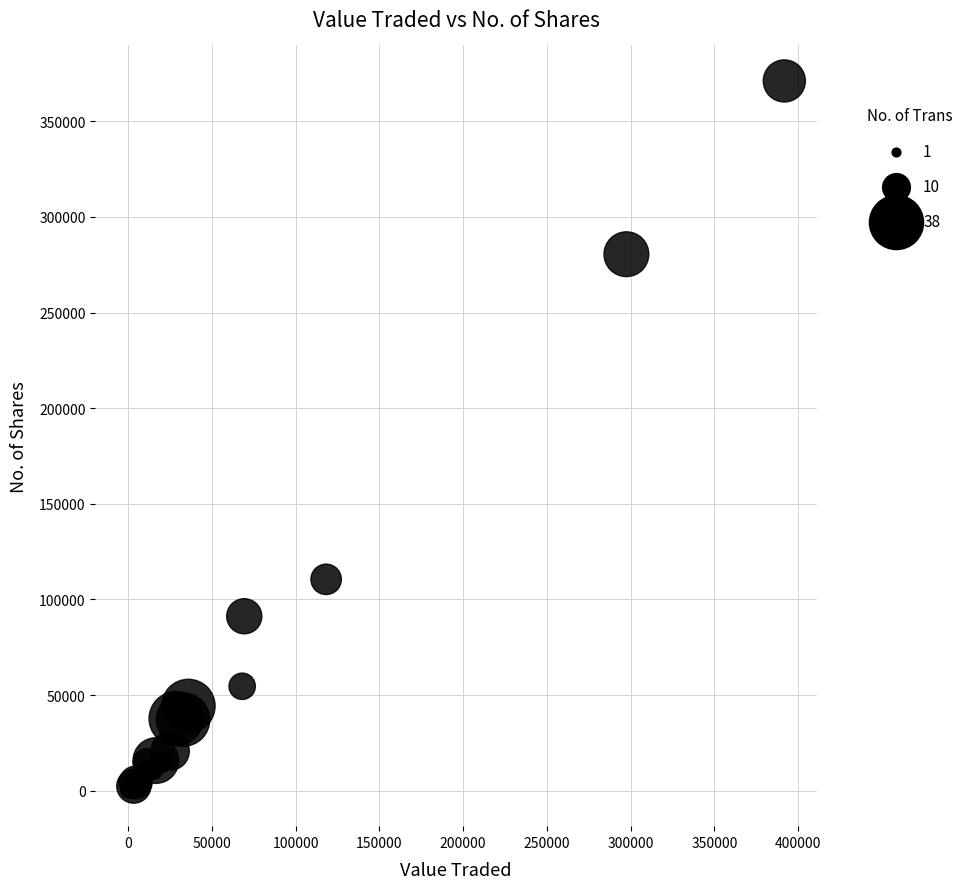

What Y value in the scatter plot is closest to 185540?

110500